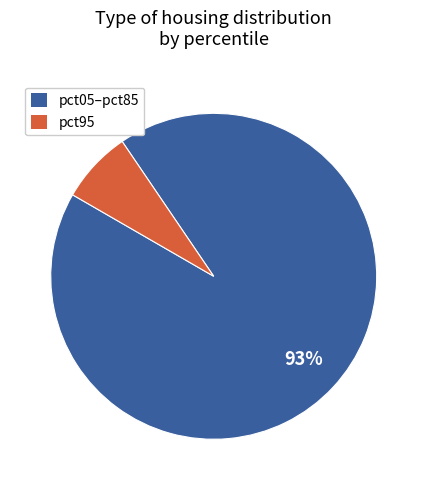

To the nearest percent, what is the difference between the largest and smallest slice percentages?

86%